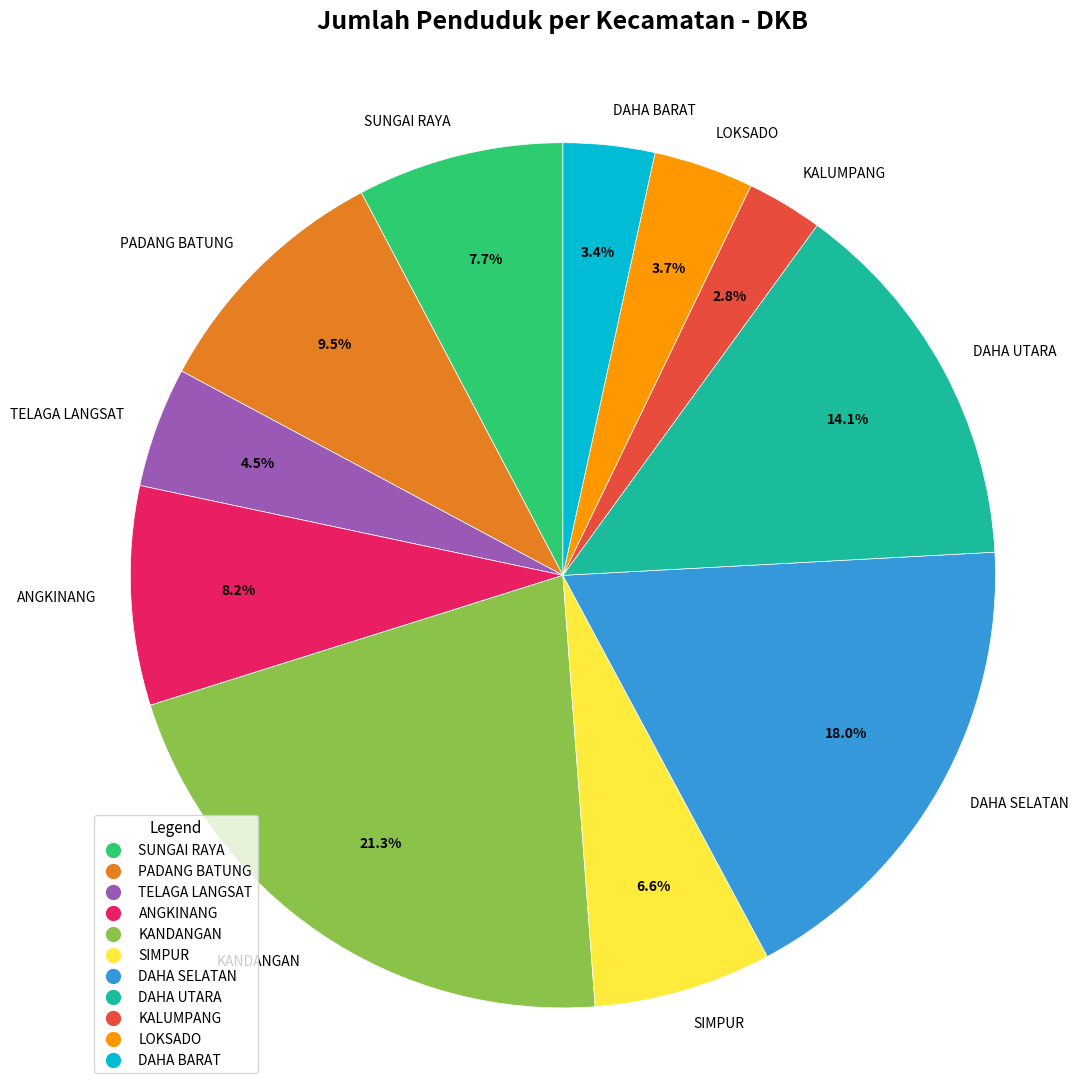

Which category has the smallest portion of the pie?

KALUMPANG